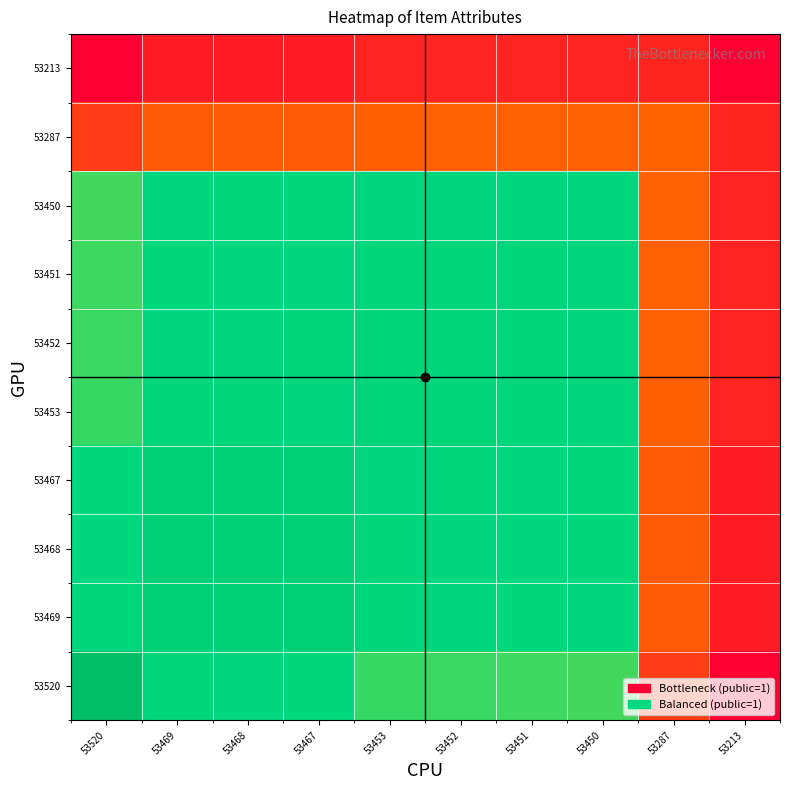

What is the total value across all series at 53213?

65.6